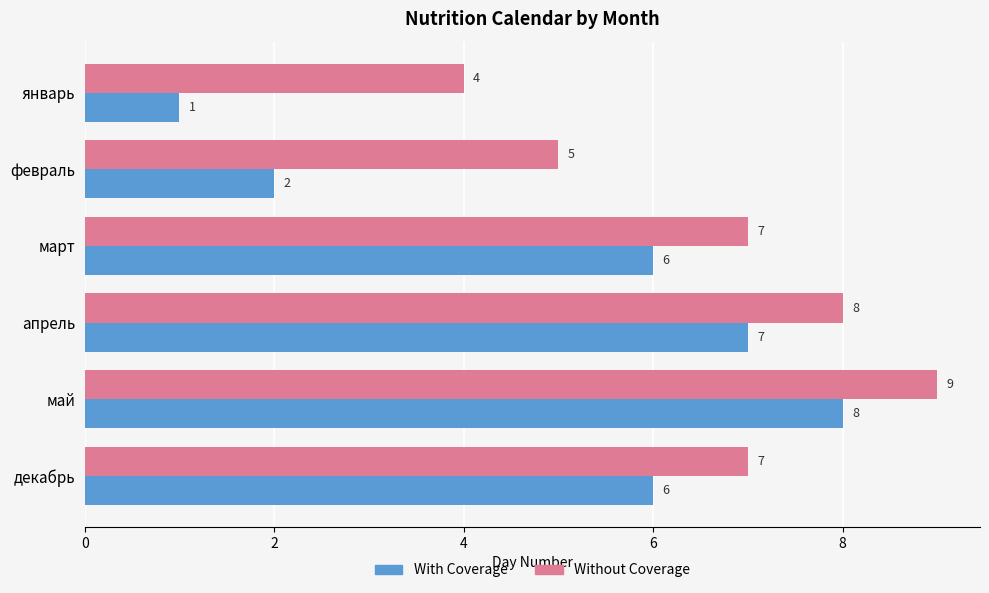

What is the average value of the With Coverage series?

5